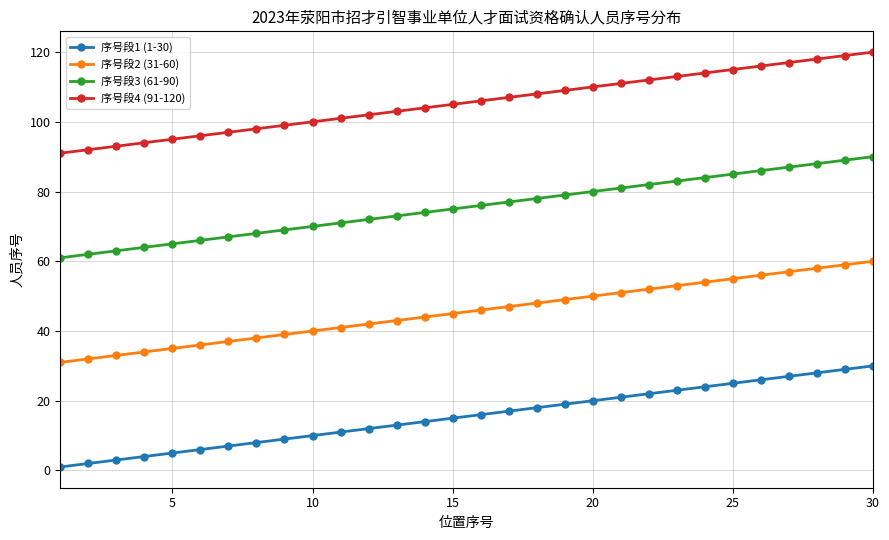

True or false: 序号段2 (31-60) and 序号段3 (61-90) intersect in this chart.

False